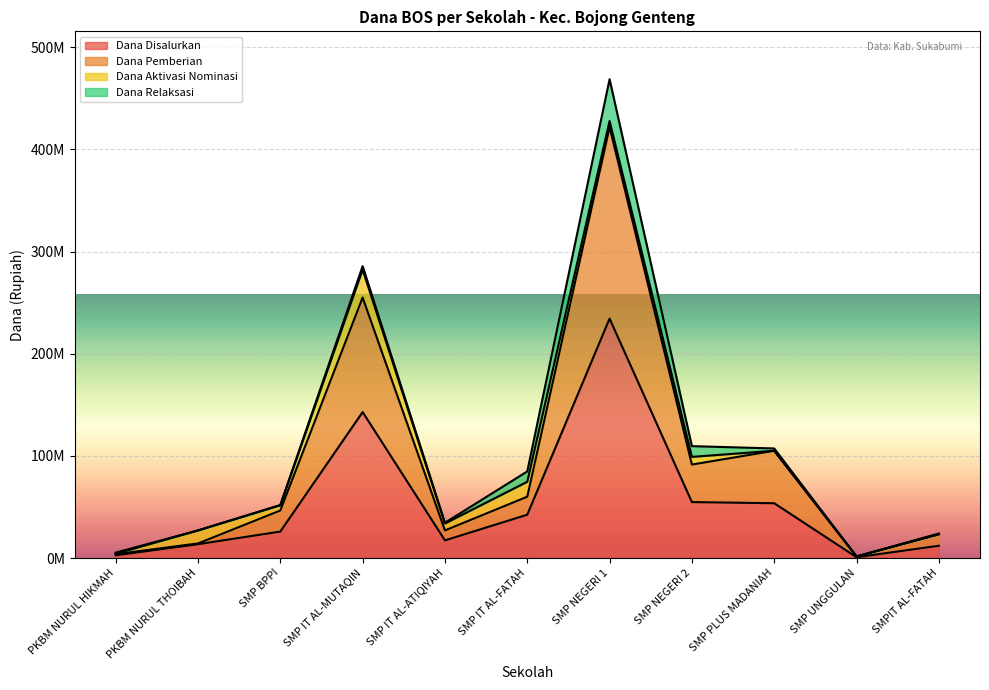

What is the difference between the Dana Disalurkan values at SMP NEGERI 1 and SMPIT AL-FATAH?

222375000